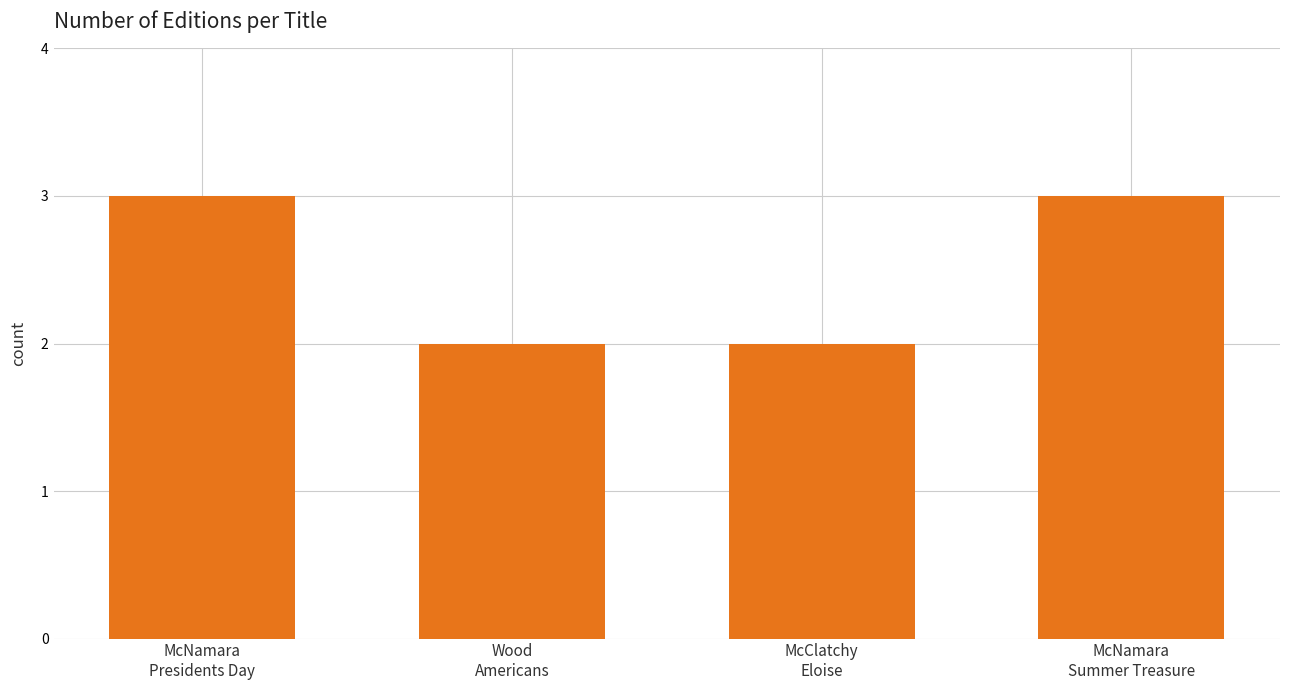

What is the label of the 3rd bar from the left?

McClatchy
Eloise